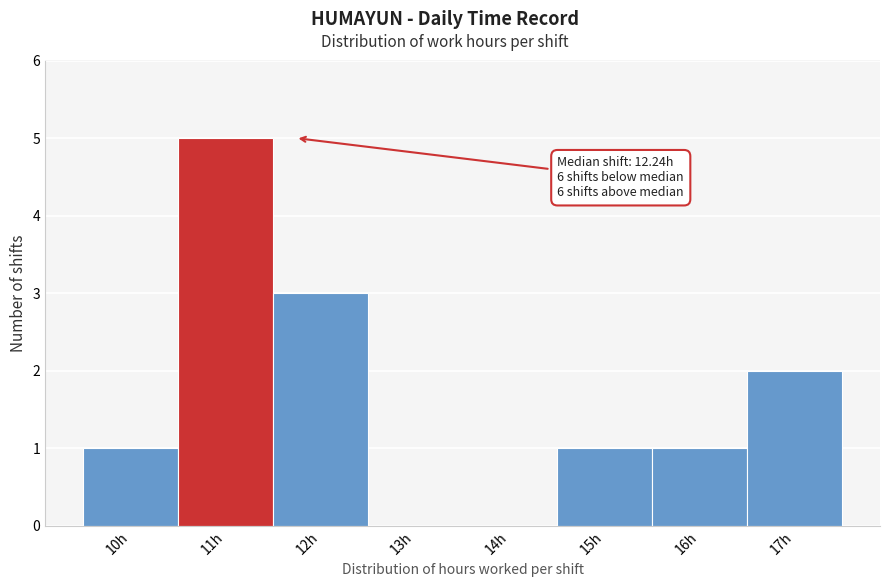

Reading right to left, extract all data points from this chart.

17h=2	16h=1	15h=1	14h=0	13h=0	12h=3	11h=5	10h=1